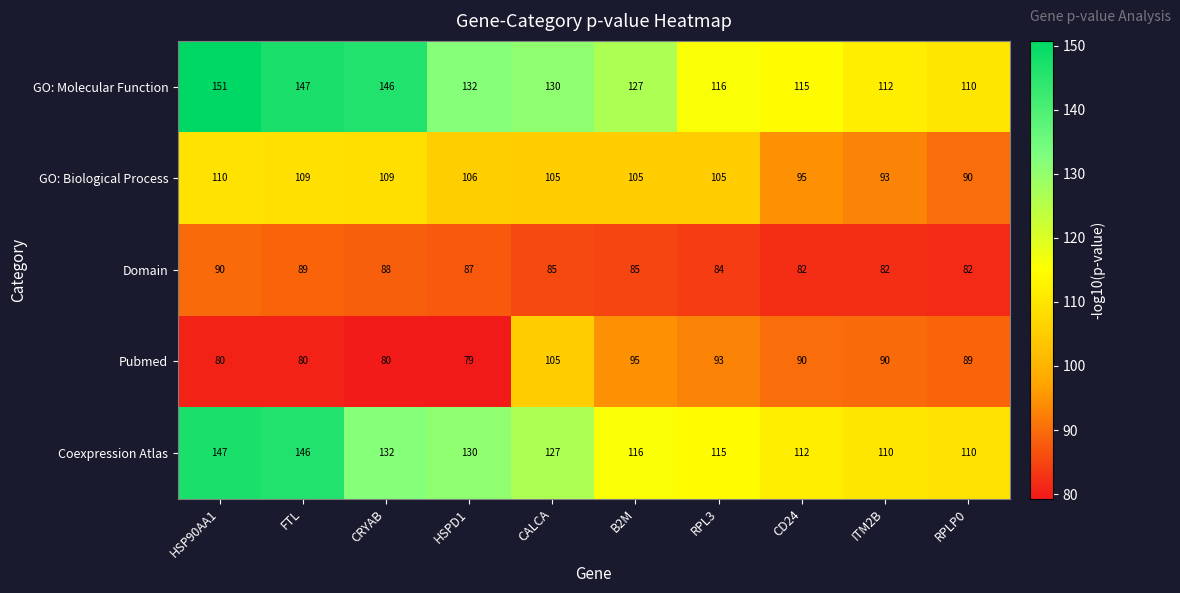

What is the smallest value displayed?

79